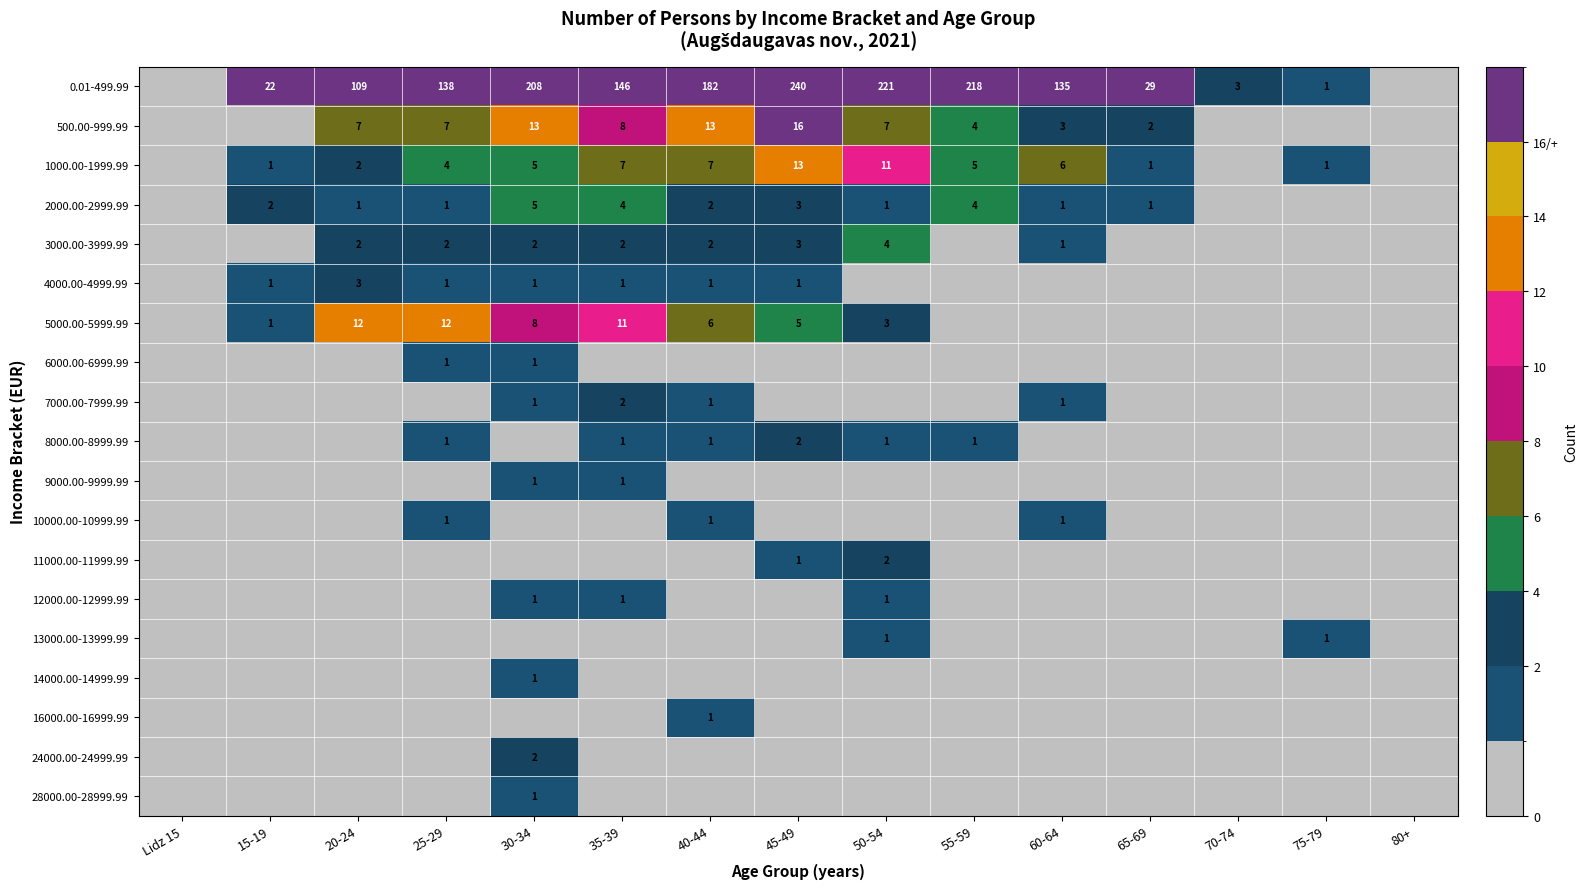

At which category does the chart reach its minimum across all series?

Lidz 15